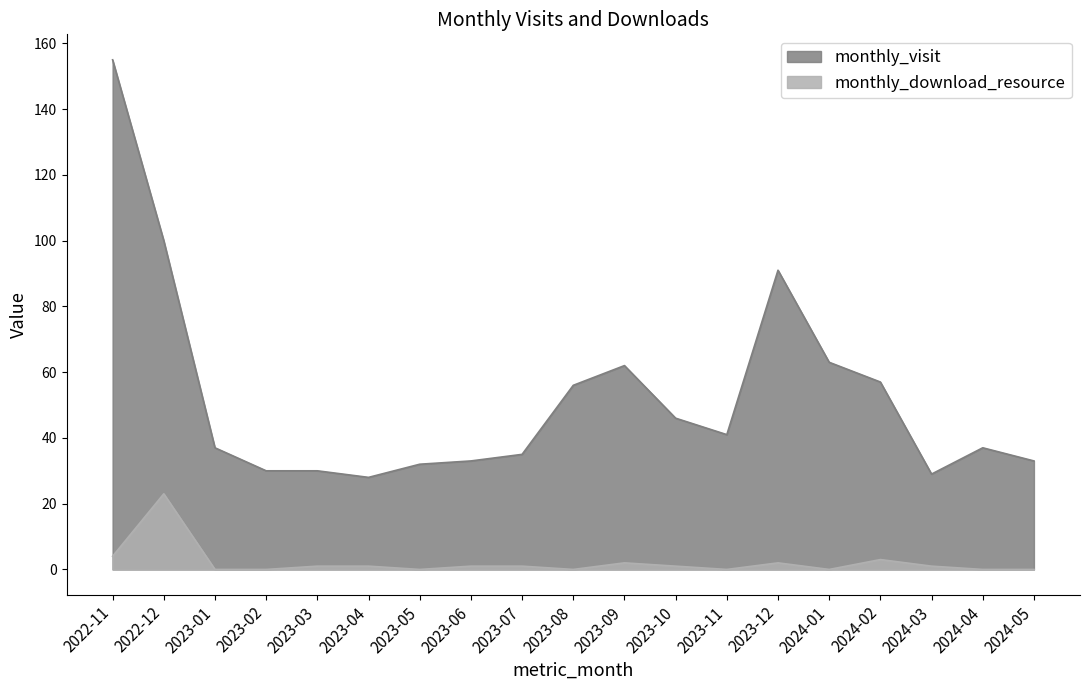

What is the label of the 17th point from the right?

2023-01